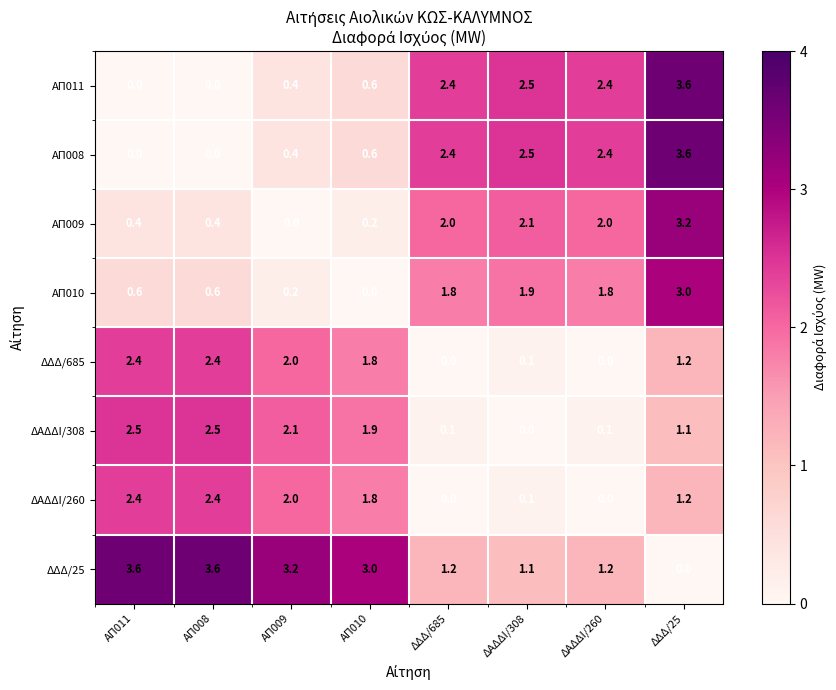

Where does the ΑΠ011 series first go above 2?

ΔΔΔ/685